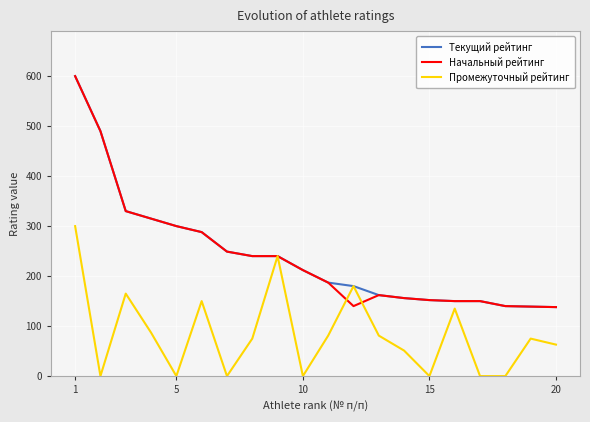

What is the difference between the maximum and minimum values in the Начальный рейтинг series?

462